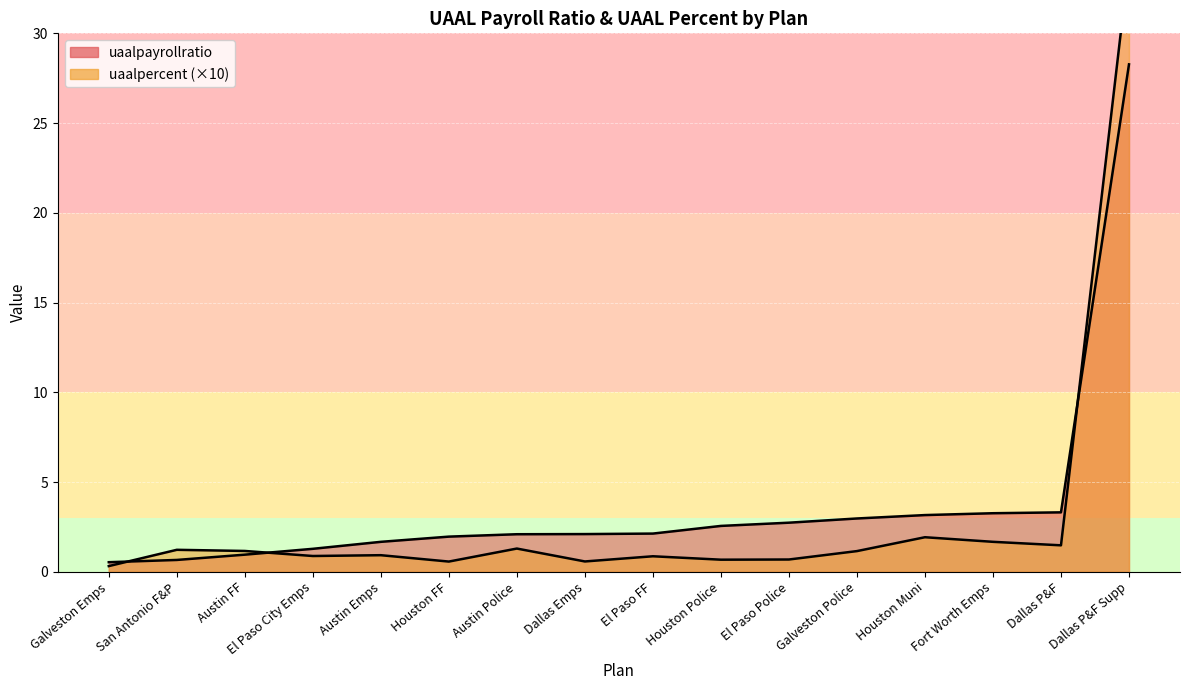

Rank the series by their average value, from highest to lowest.

uaalpayrollratio, uaalpercent